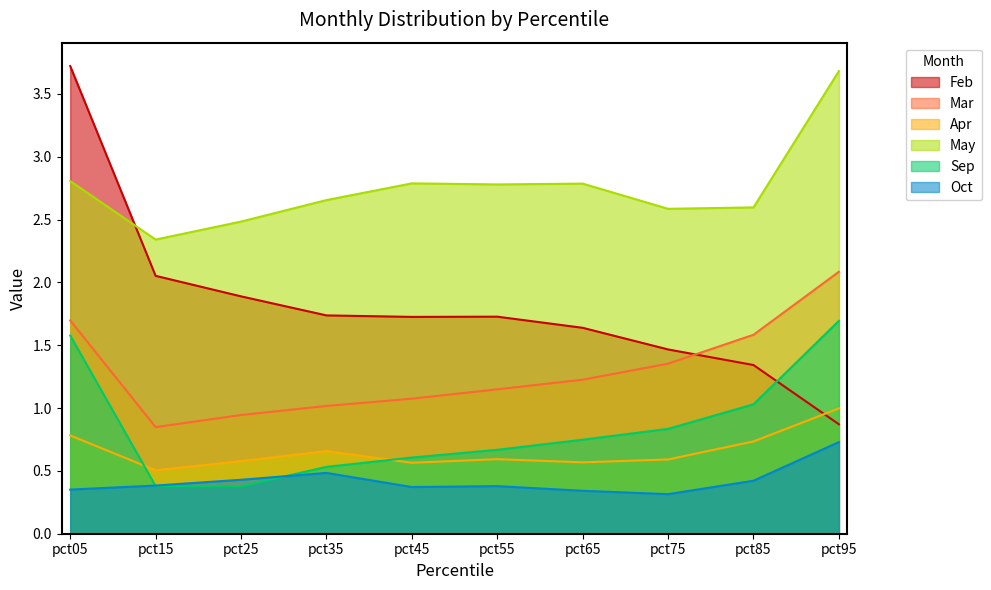

What is the difference between the maximum and minimum values in the May series?

1.3